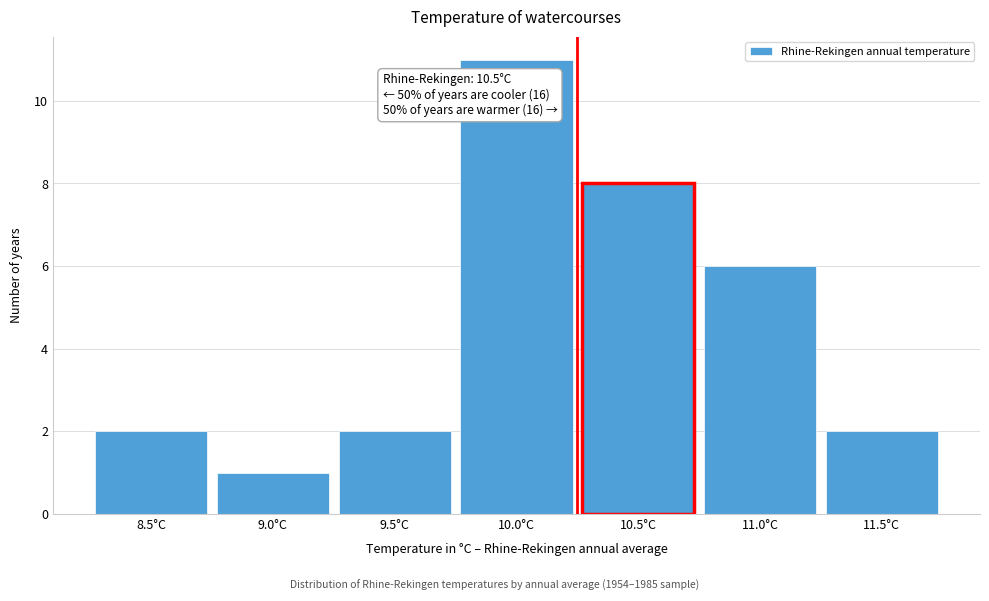

Reading left to right, extract all data points from this chart.

8.5°C=2	9.0°C=1	9.5°C=2	10.0°C=11	10.5°C=8	11.0°C=6	11.5°C=2